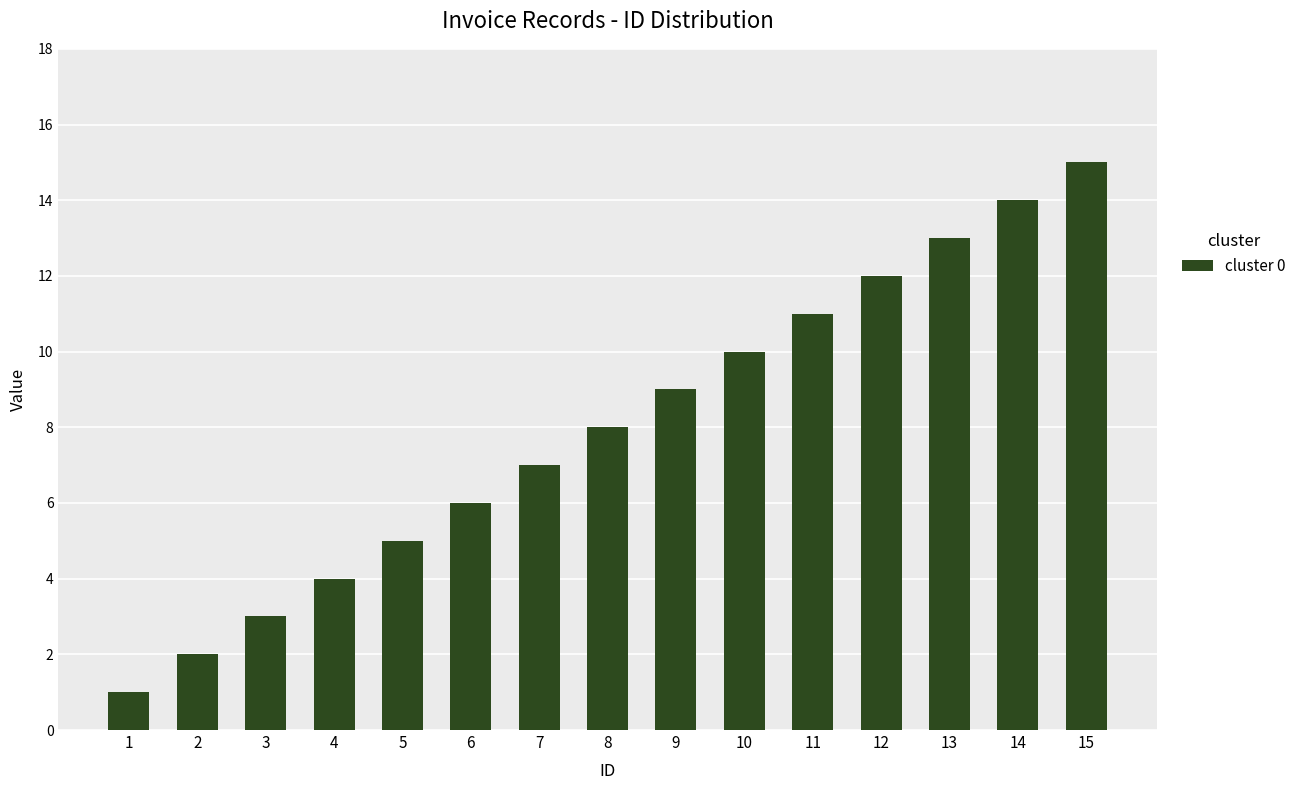

What is the difference between the maximum and second lowest values?

13